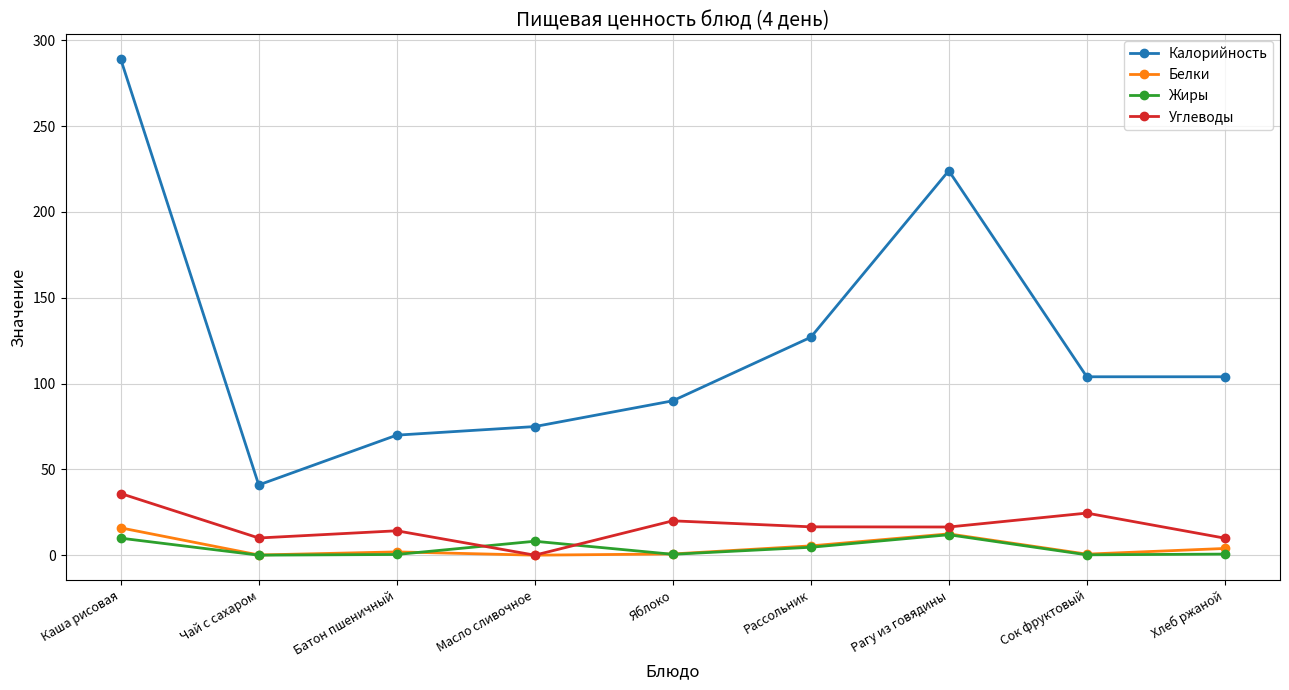

How many interior local peaks does the Жиры series have?

2